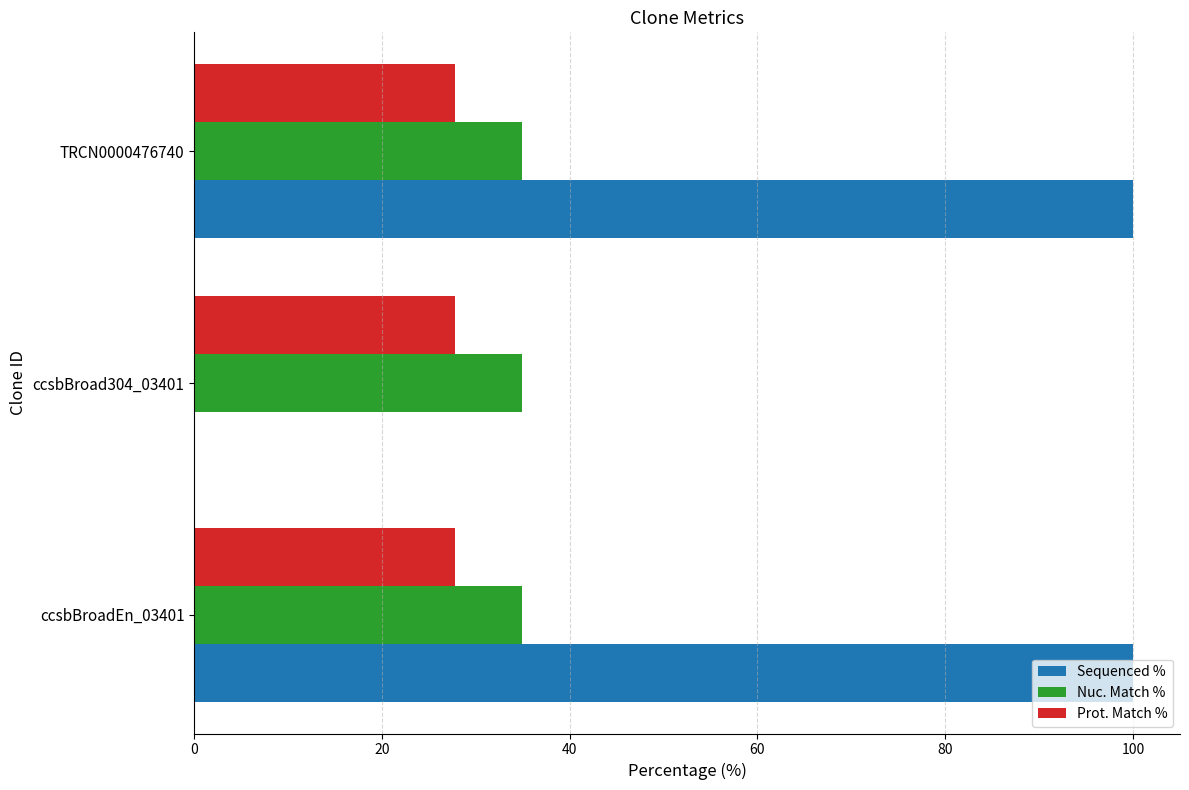

Which series has the widest spread of values?

Sequenced %